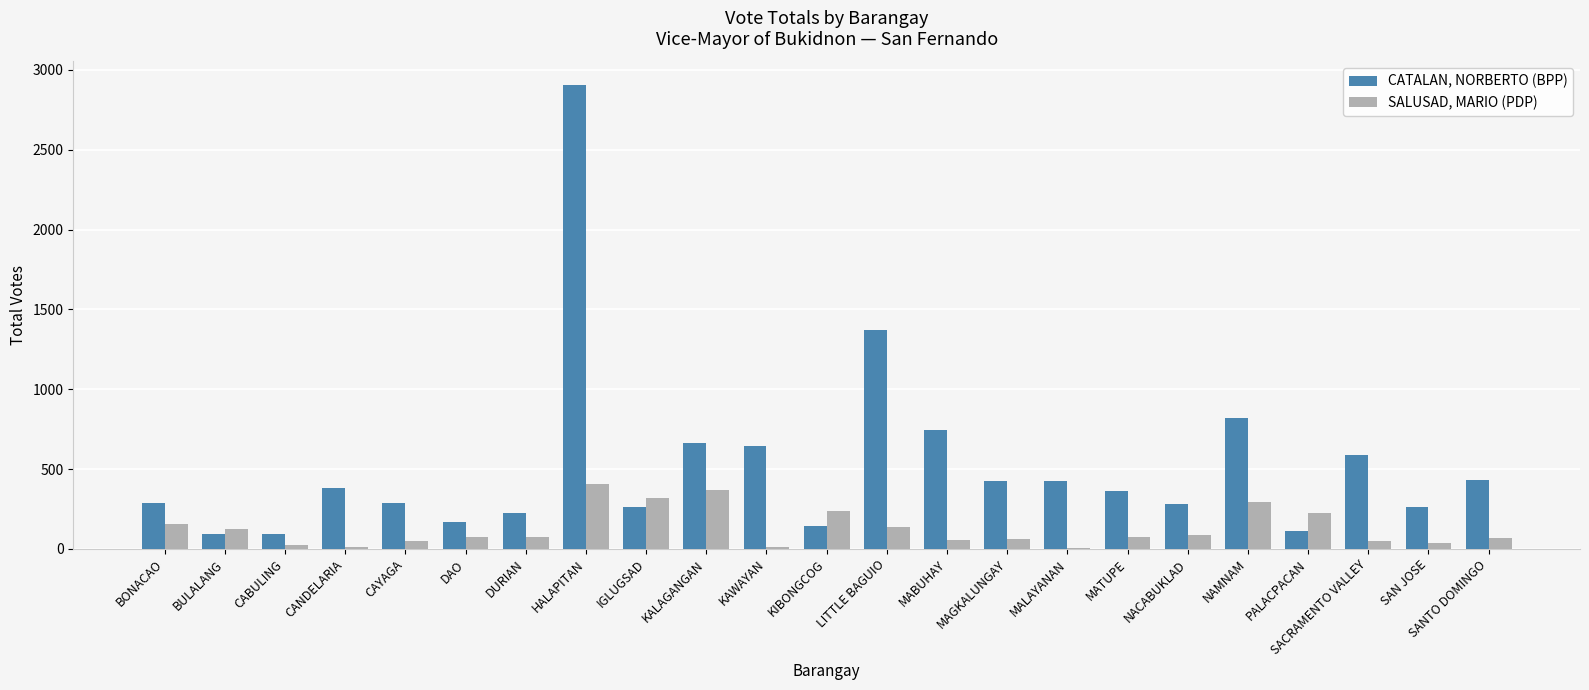

Is the value of CATALAN, NORBERTO (BPP) at SACRAMENTO VALLEY greater than the value of SALUSAD, MARIO (PDP) at MAGKALUNGAY?

Yes